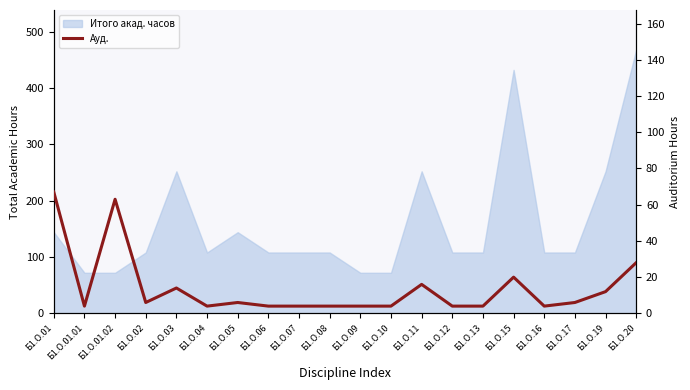

Reading left to right, extract all data points from this chart.

Б1.О.01=67	Б1.О.01.01=4	Б1.О.01.02=63	Б1.О.02=6	Б1.О.03=14	Б1.О.04=4	Б1.О.05=6	Б1.О.06=4	Б1.О.07=4	Б1.О.08=4	Б1.О.09=4	Б1.О.10=4	Б1.О.11=16	Б1.О.12=4	Б1.О.13=4	Б1.О.15=20	Б1.О.16=4	Б1.О.17=6	Б1.О.19=12	Б1.О.20=28